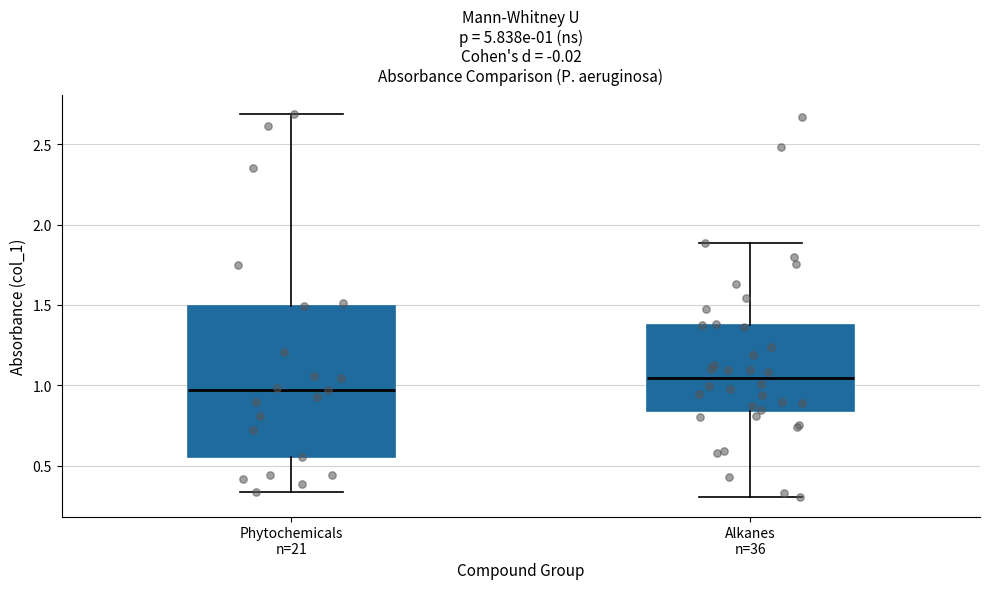

Comparing the boxes themselves (not the whiskers), which one is the tallest?

Phytochemicals n=21